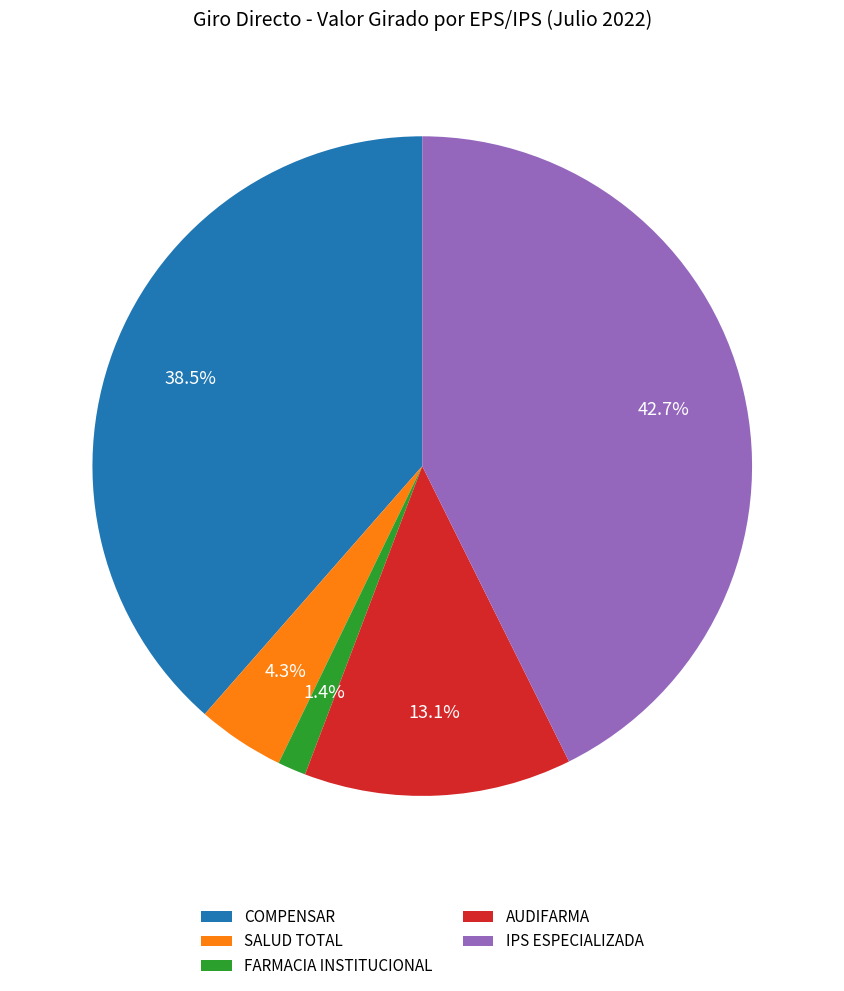

Approximately how many times larger is the value at AUDIFARMA compared to COMPENSAR?

0.3